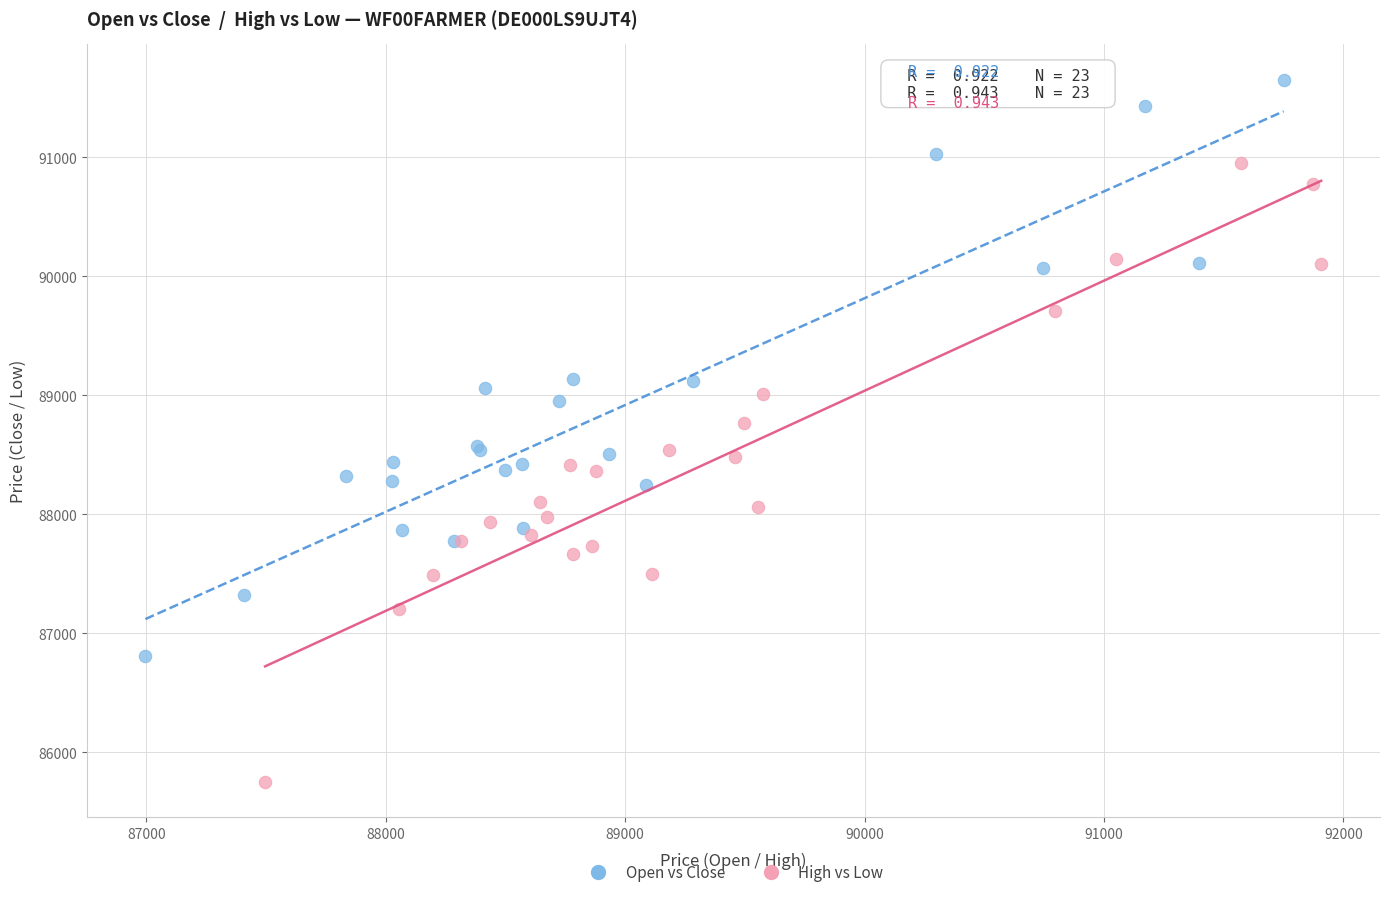

Which series has the widest spread of Y values?

High vs Low